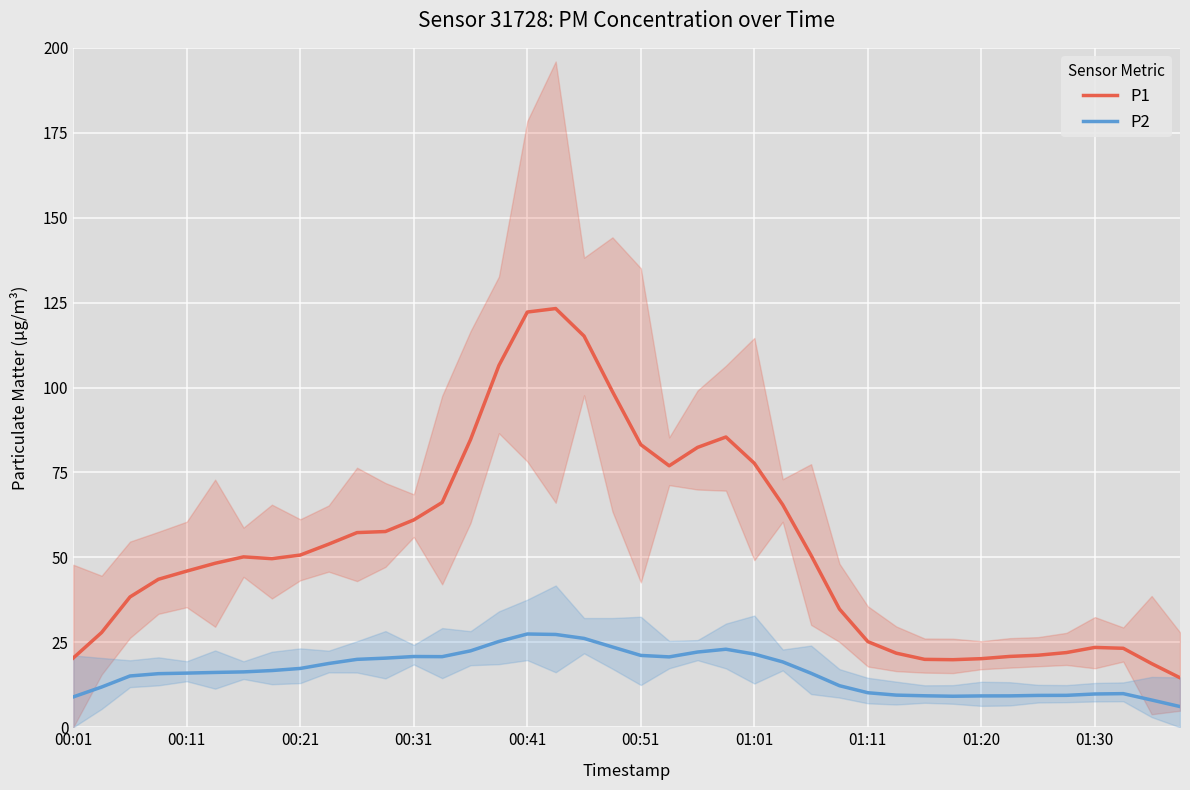

What is the difference between the maximum and second lowest values in the P2 series?

19.4